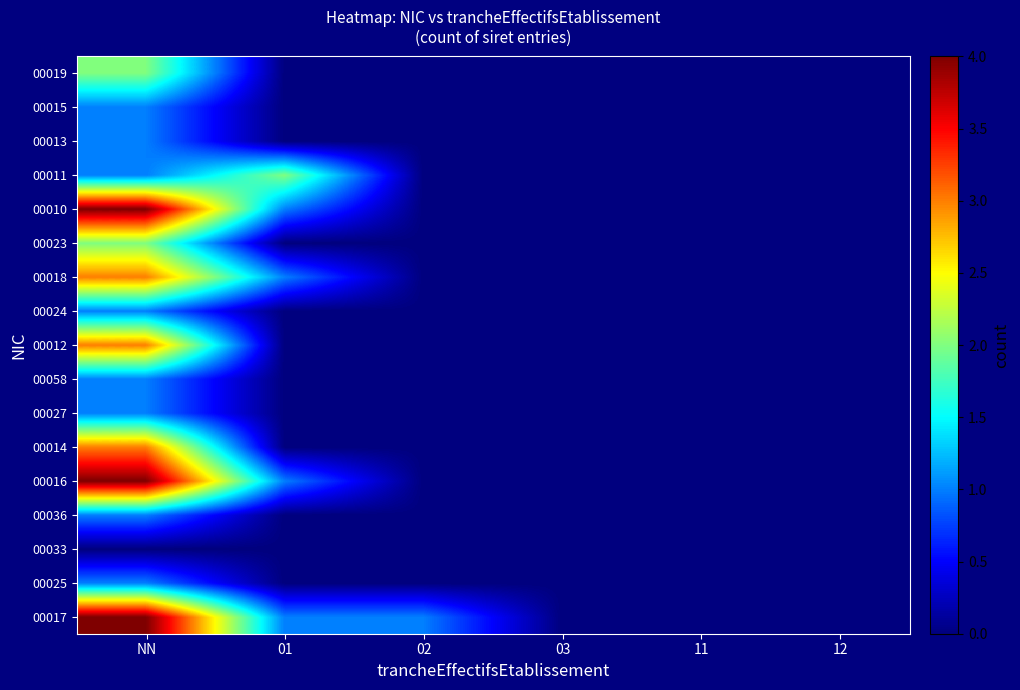

What is the total value across all series at NN?

33